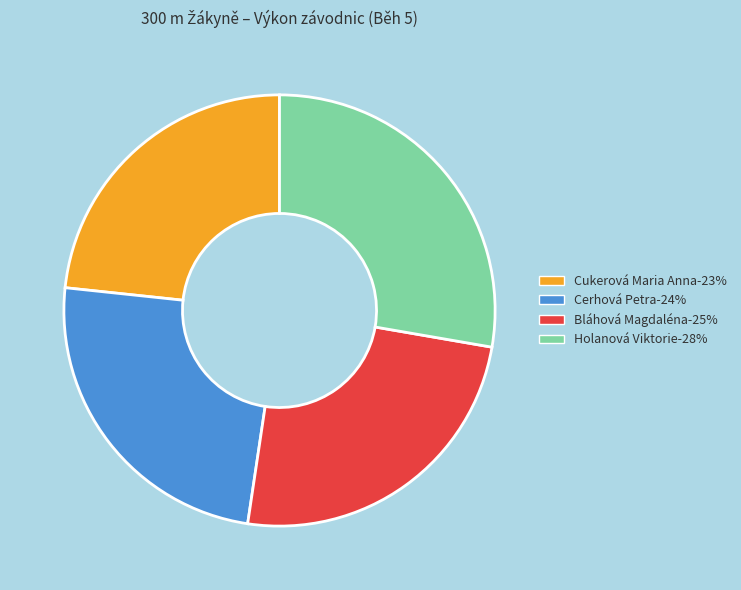

Does Bláhová Magdaléna represent more than half of the total?

No